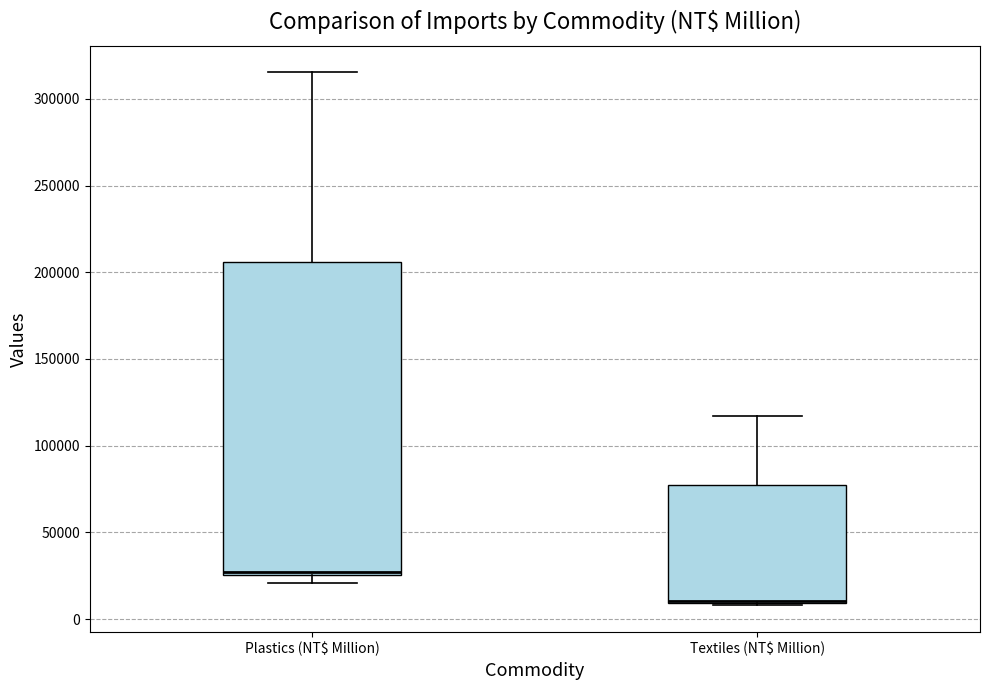

Which box is the tallest, from its lower edge to its upper edge?

Plastics (NT$ Million)